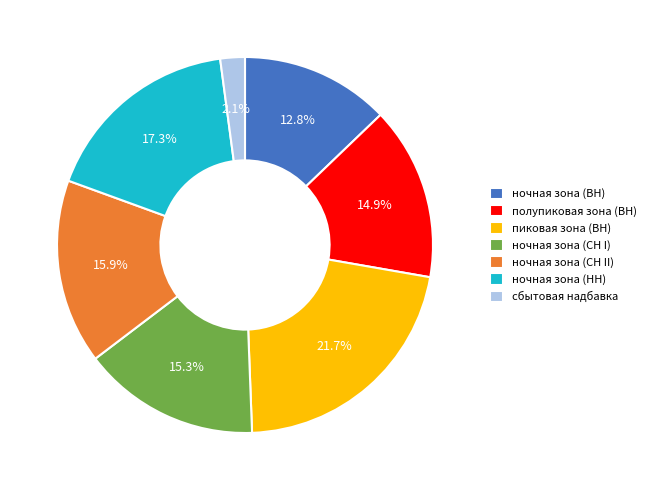

What is the smallest slice in the pie chart?

сбытовая надбавка